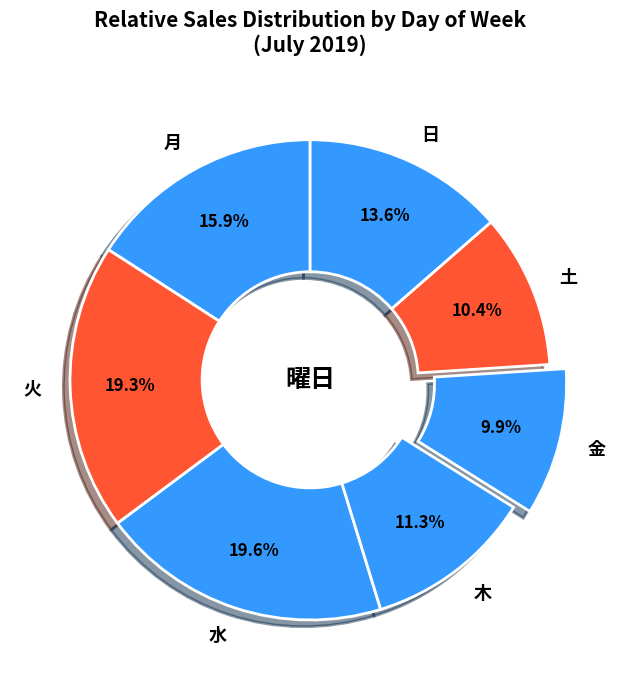

To the nearest percent, what is the average slice percentage?

14%